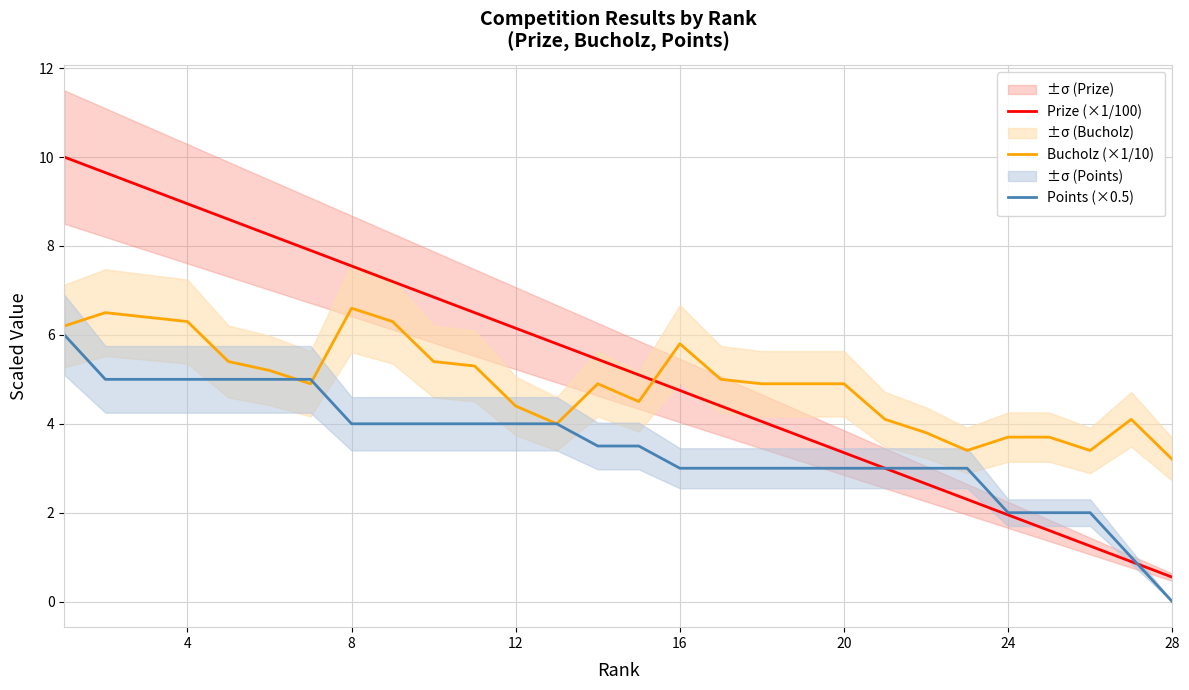

Is it true that Points (×0.5) equals 2.7 at 12?

False